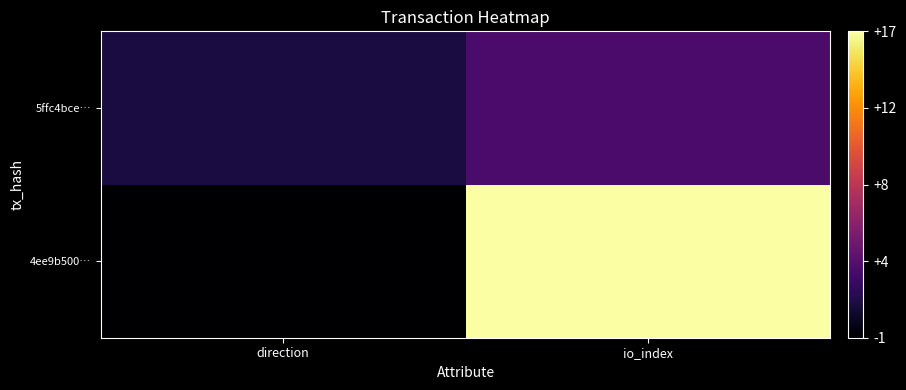

Rank the series by their average value, from lowest to highest.

5ffc4bce…, 4ee9b500…